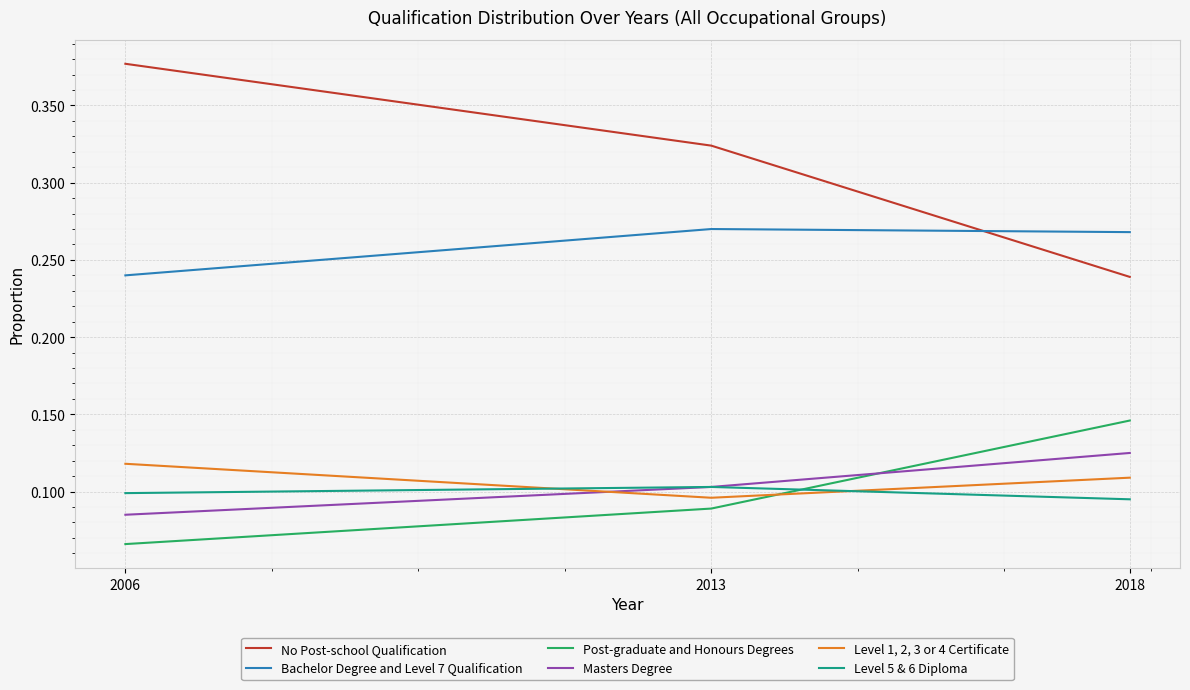

Which series changed the most between 2006 and 2018?

No Post-school Qualification